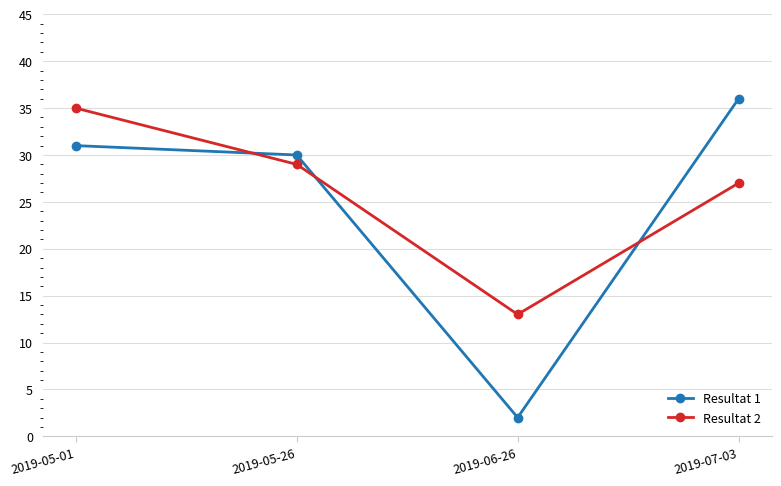

What is the maximum value for Resultat 2?

35